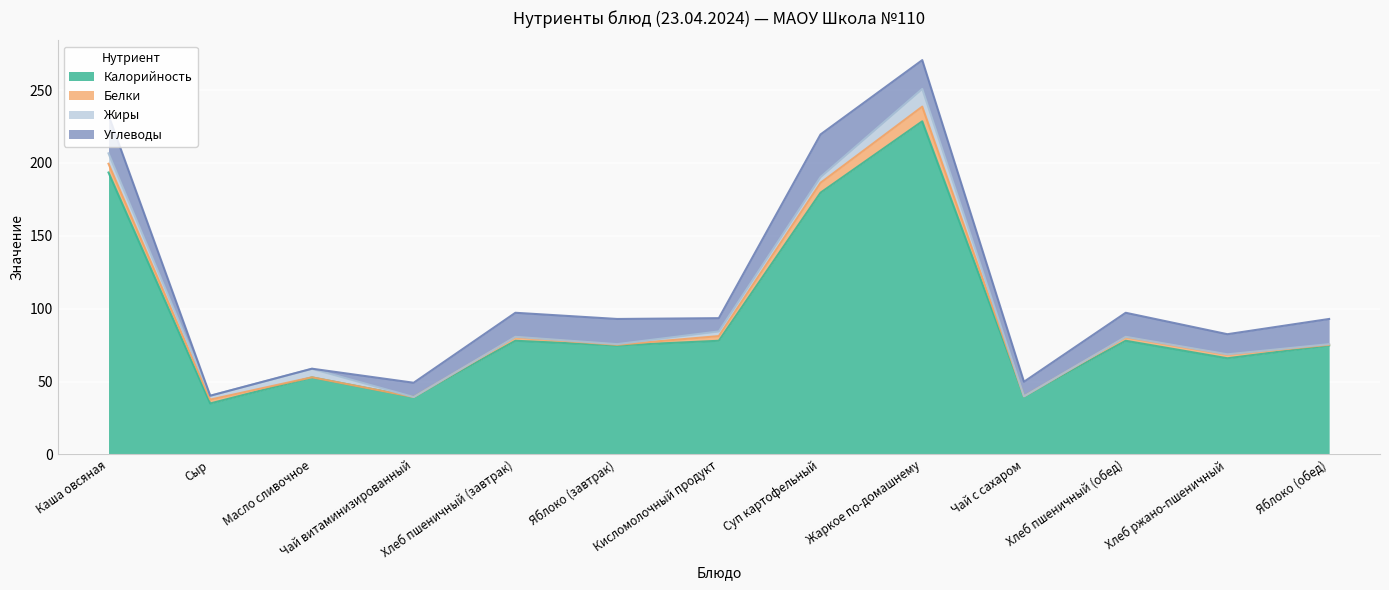

Reading right to left, transcribe all the data shown in this chart.

Калорийность: 74.8	66.0	78.0	39.9	228.5	179.6	78.0	74.8	78.0	39.4	52.9	35.0	193.4
Белки: 0.4	2.4	2.4	0.0	10.1	6.8	3.2	0.4	2.4	0.0	0.1	2.6	6.0
Жиры: 0.4	0.3	0.3	0.0	12.2	4.0	3.2	0.4	0.3	0.0	5.8	2.7	7.1
Углеводы: 17.3	13.8	16.5	10.0	19.7	29.2	9.1	17.3	16.5	9.8	0.1	0.0	26.2